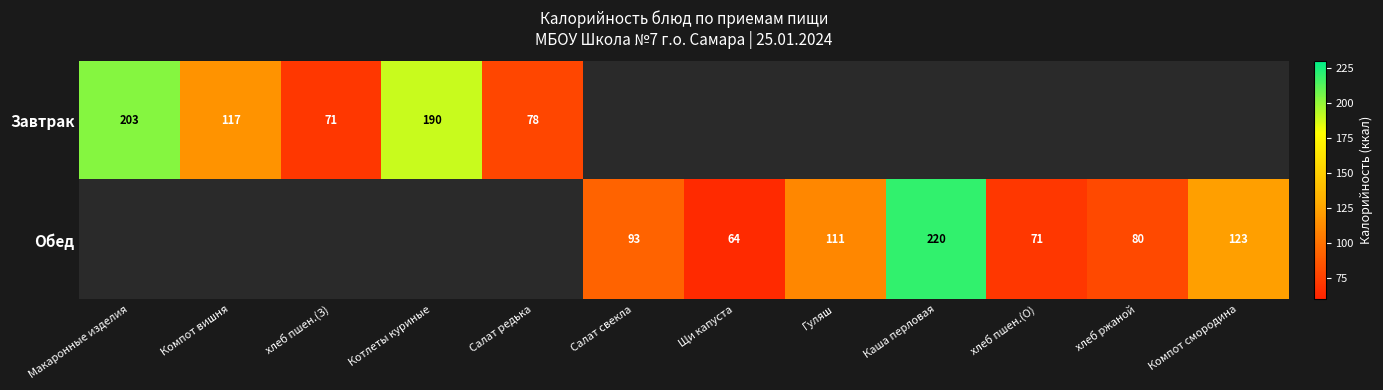

How many categories are shown in the chart?

12